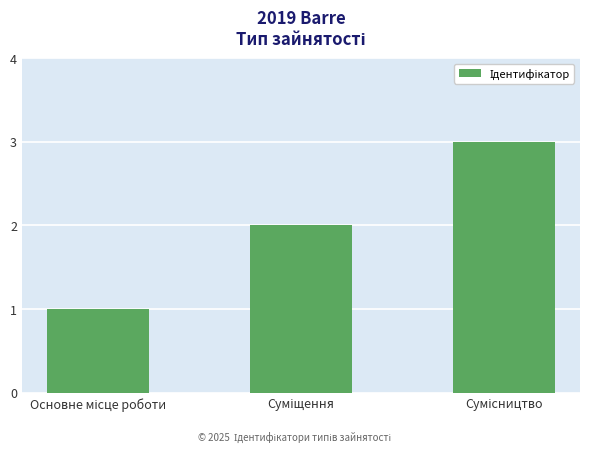

Are the bars horizontal?

No